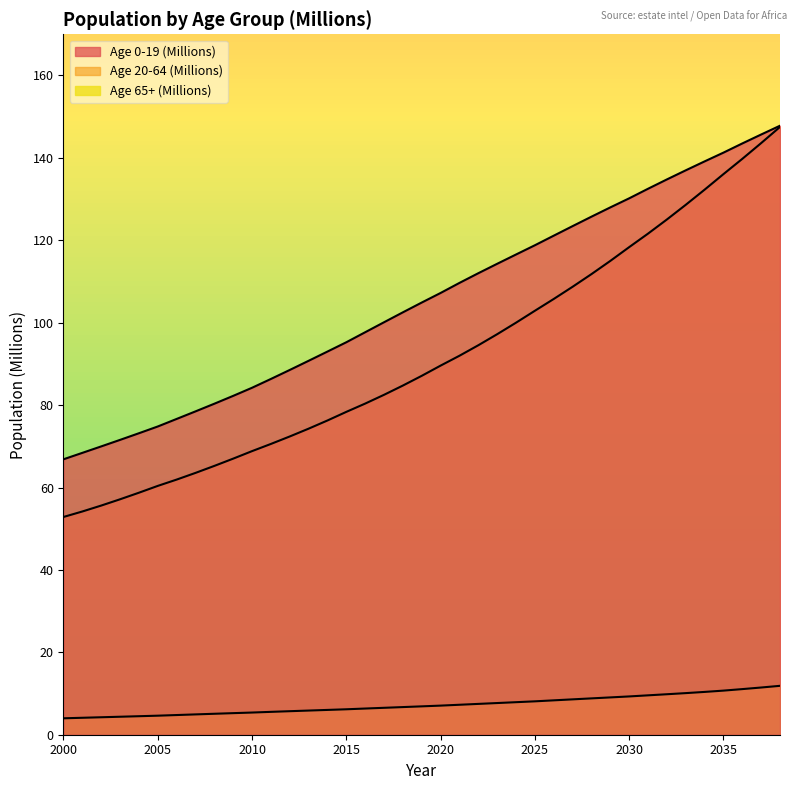

Which series has the largest range (max minus min)?

Age 20-64 (Millions)